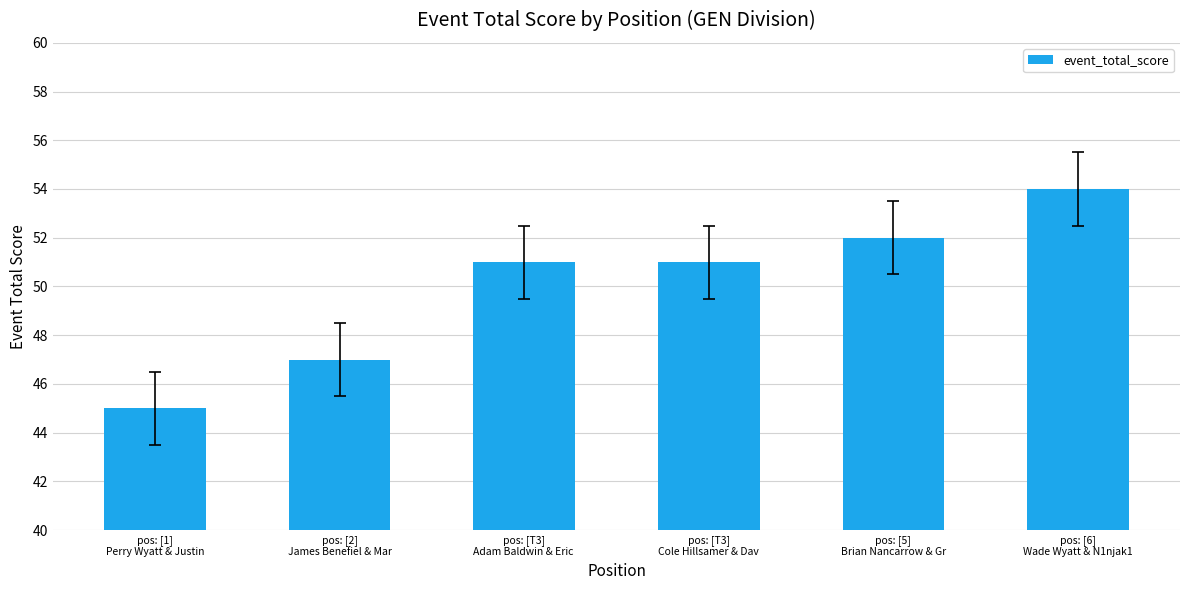

Is it true that the value at pos: [T3]
Cole Hillsamer & Dav is 51?

True